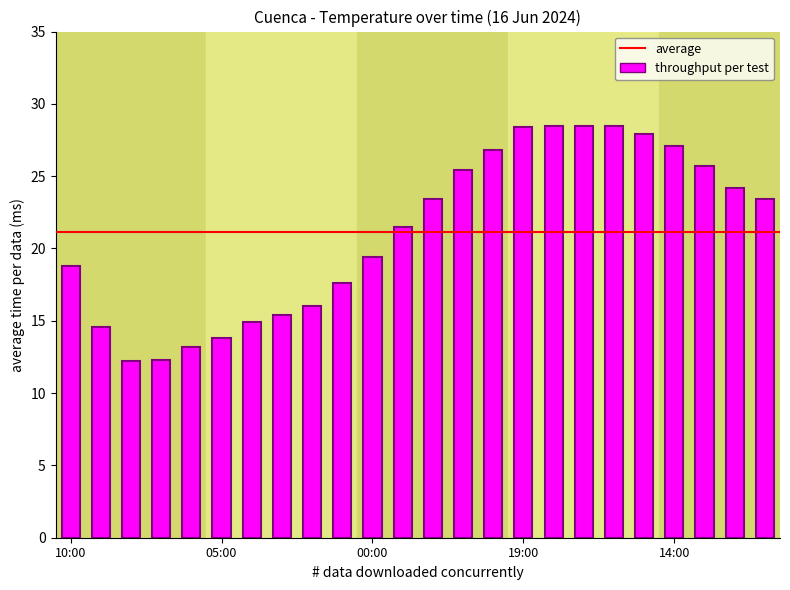

What is the value of the 22nd bar from the left?

25.7